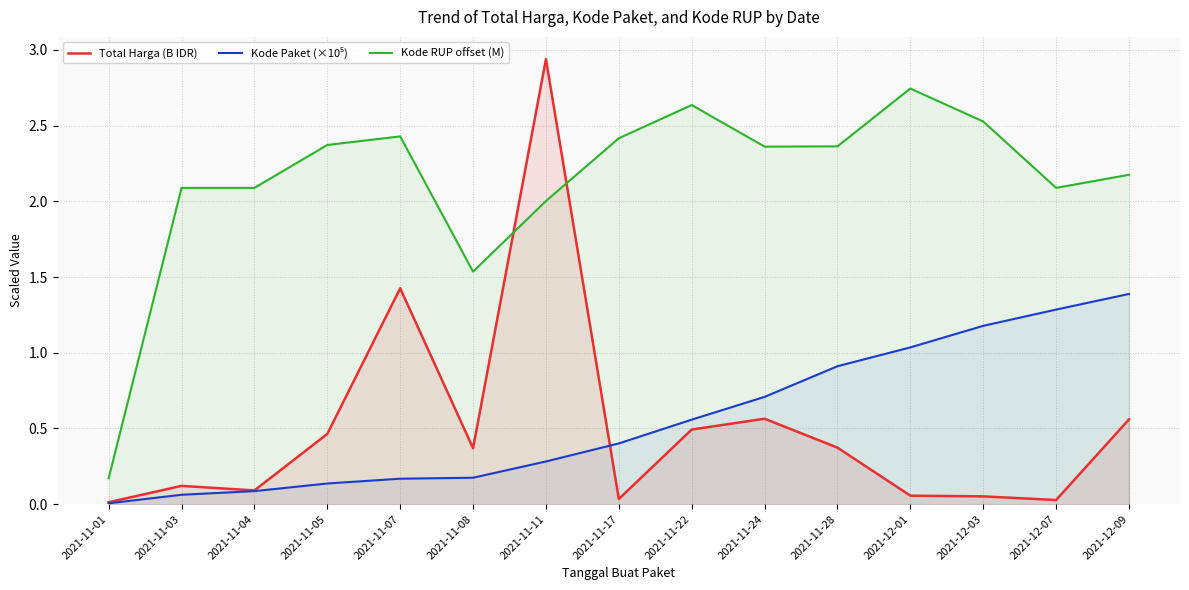

Reading right to left, what are all the values shown in this chart?

Total Harga (B IDR): 0.6	0.0	0.1	0.1	0.4	0.6	0.5	0.0	2.9	0.4	1.4	0.5	0.1	0.1	0.0
Kode Paket (×10⁵): 1.4	1.3	1.2	1.0	0.9	0.7	0.6	0.4	0.3	0.2	0.2	0.1	0.1	0.1	0.0
Kode RUP offset (M): 2.2	2.1	2.5	2.7	2.4	2.4	2.6	2.4	2.0	1.5	2.4	2.4	2.1	2.1	0.2